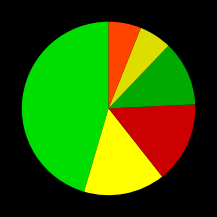

Does any single category account for the majority?

No